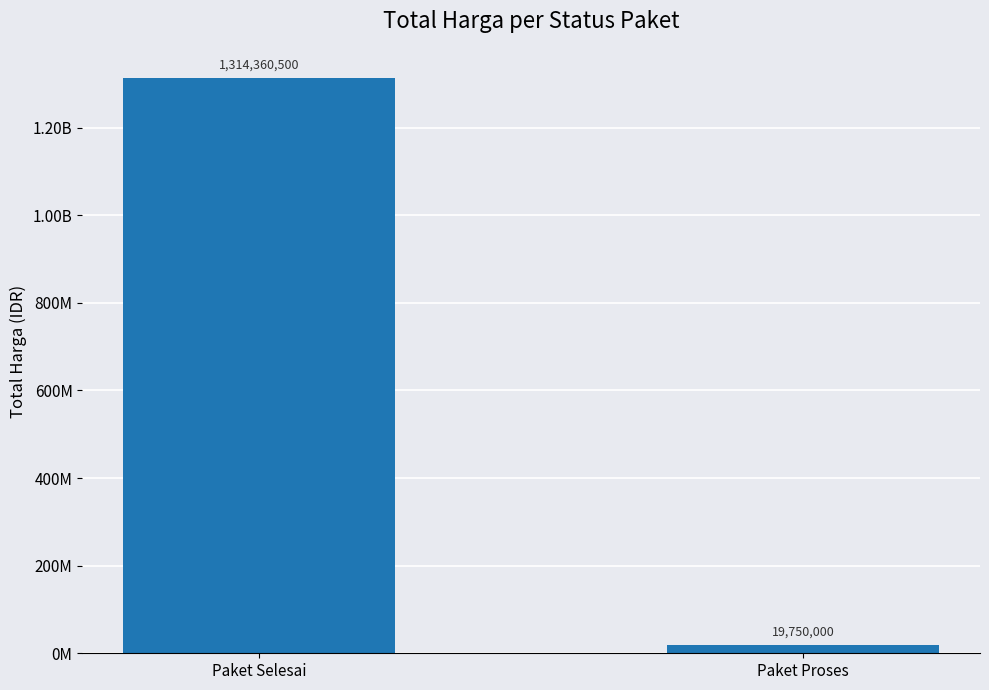

The value at Paket Selesai is 1314360500. True or false?

True